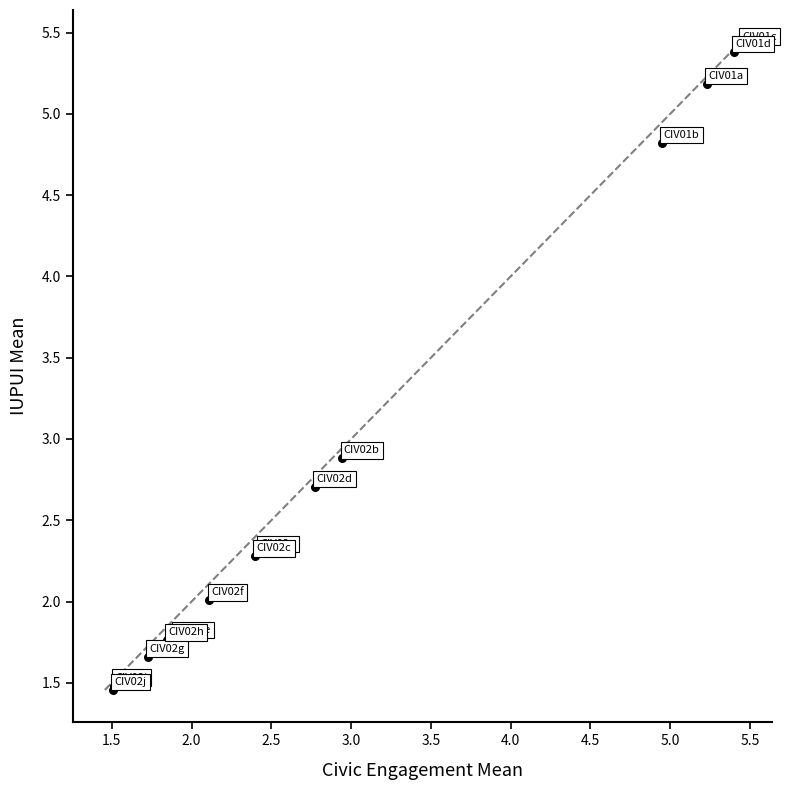

What Y value in the scatter plot is closest to 3?

2.9